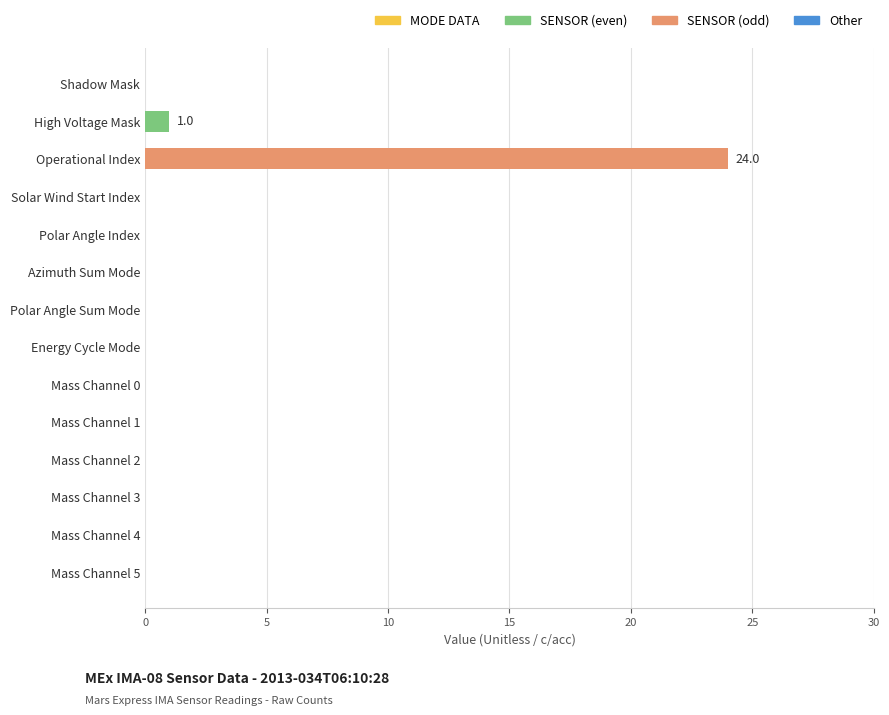

What is the greatest value displayed?

24